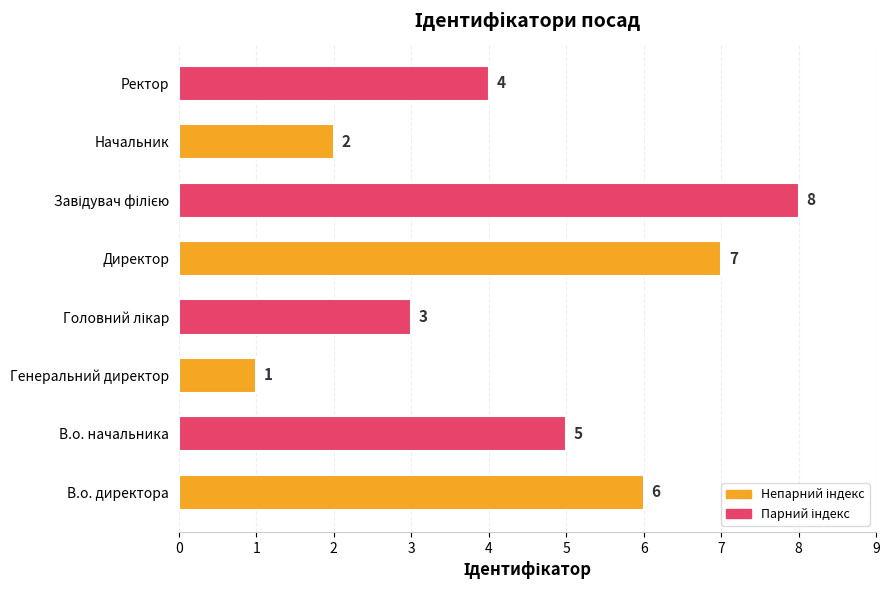

How many categories are shown in the chart?

8